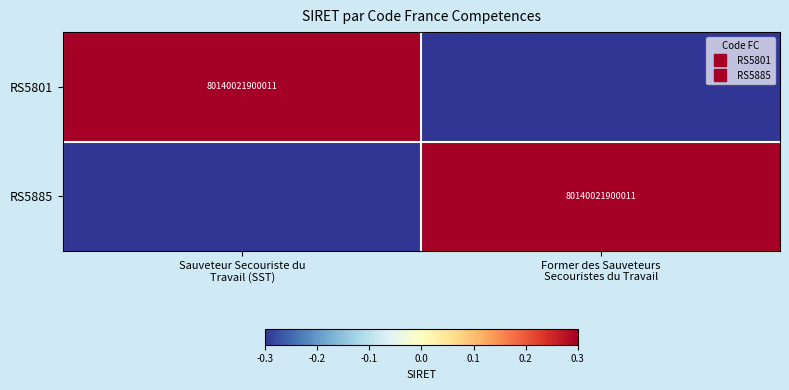

What is the spread (max minus min) of values at Former des Sauveteurs
Secouristes du Travail?

0.6